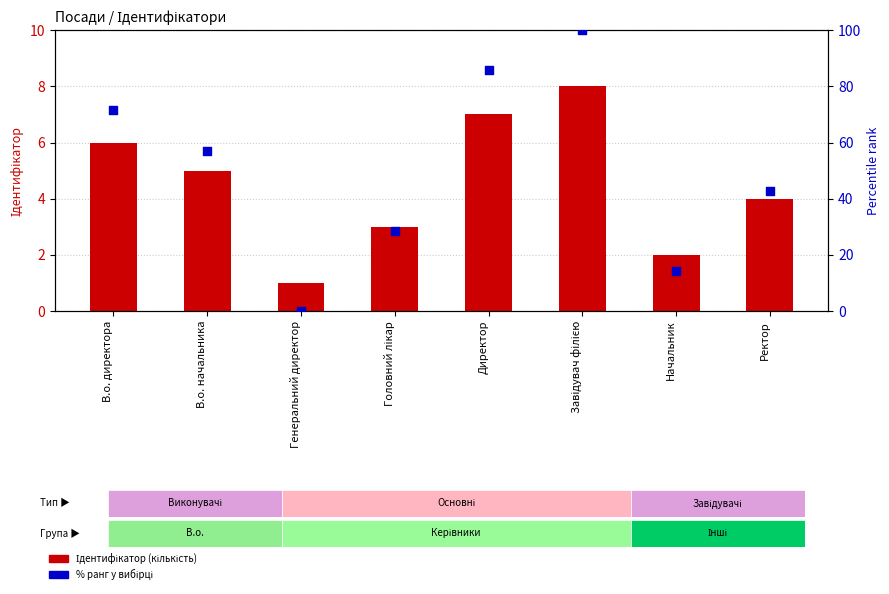

Which series reaches the minimum Y coordinate?

% ранг